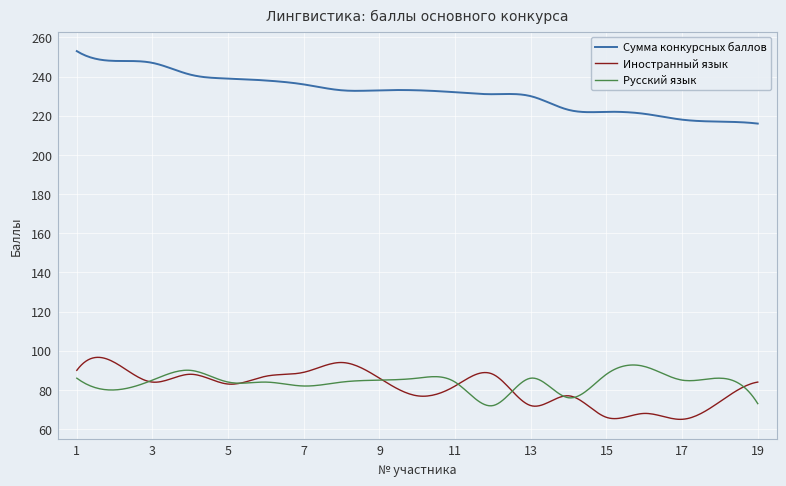

Which series has the largest total across all categories?

Сумма конкурсных баллов